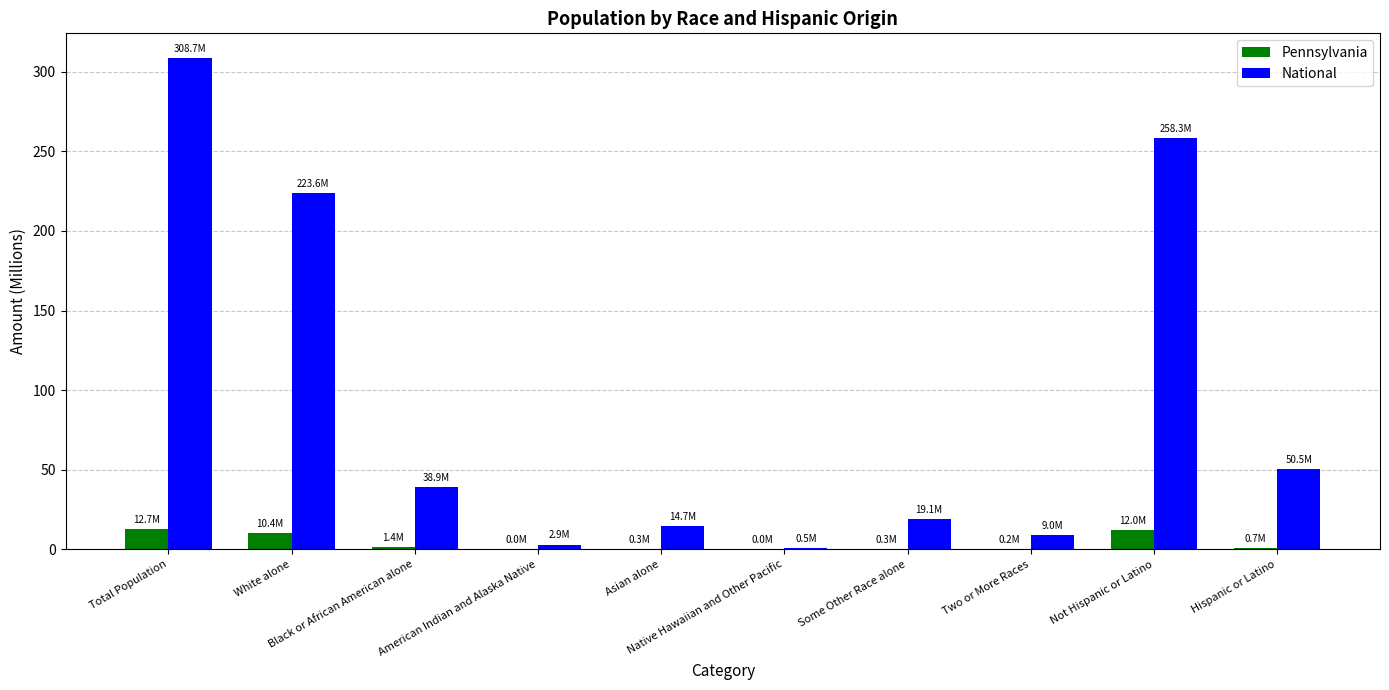

Which series has the largest total across all categories?

National